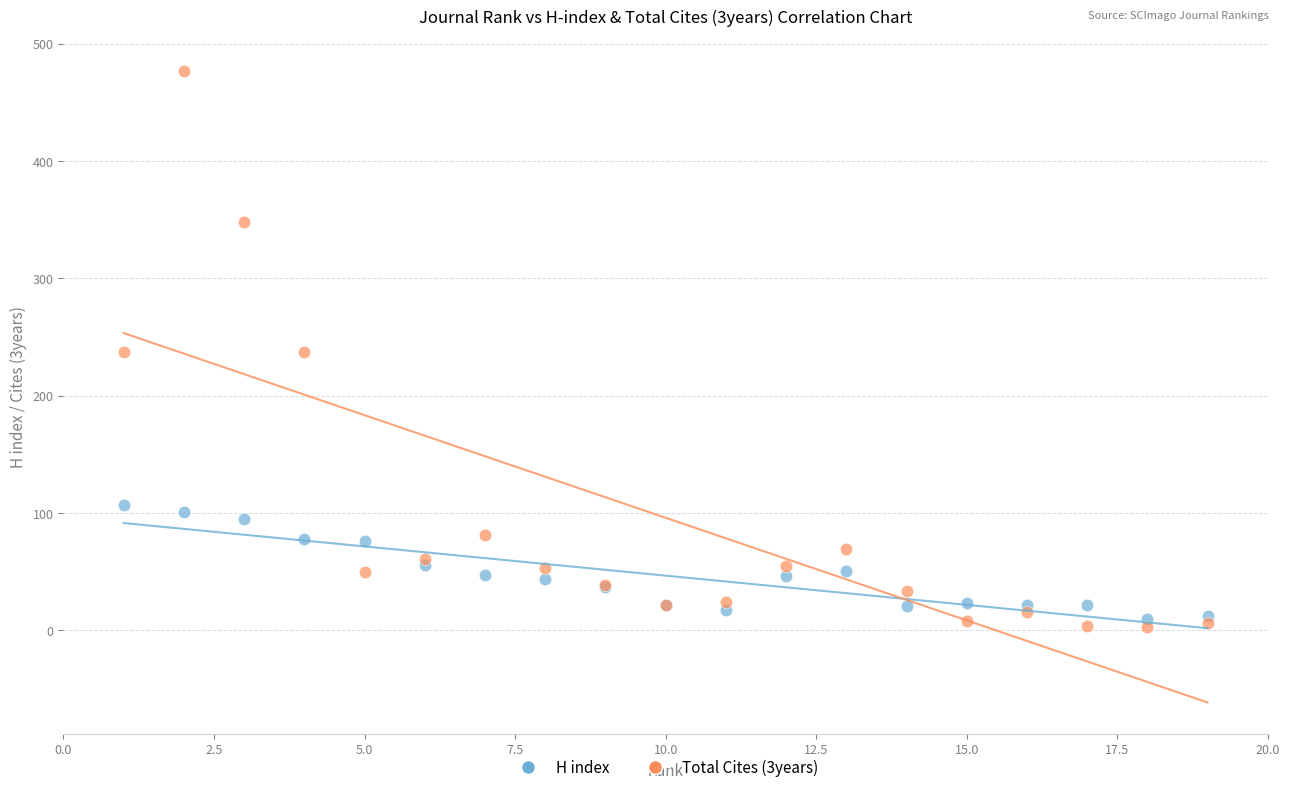

Which series contains the highest Y value?

Total Cites (3years)